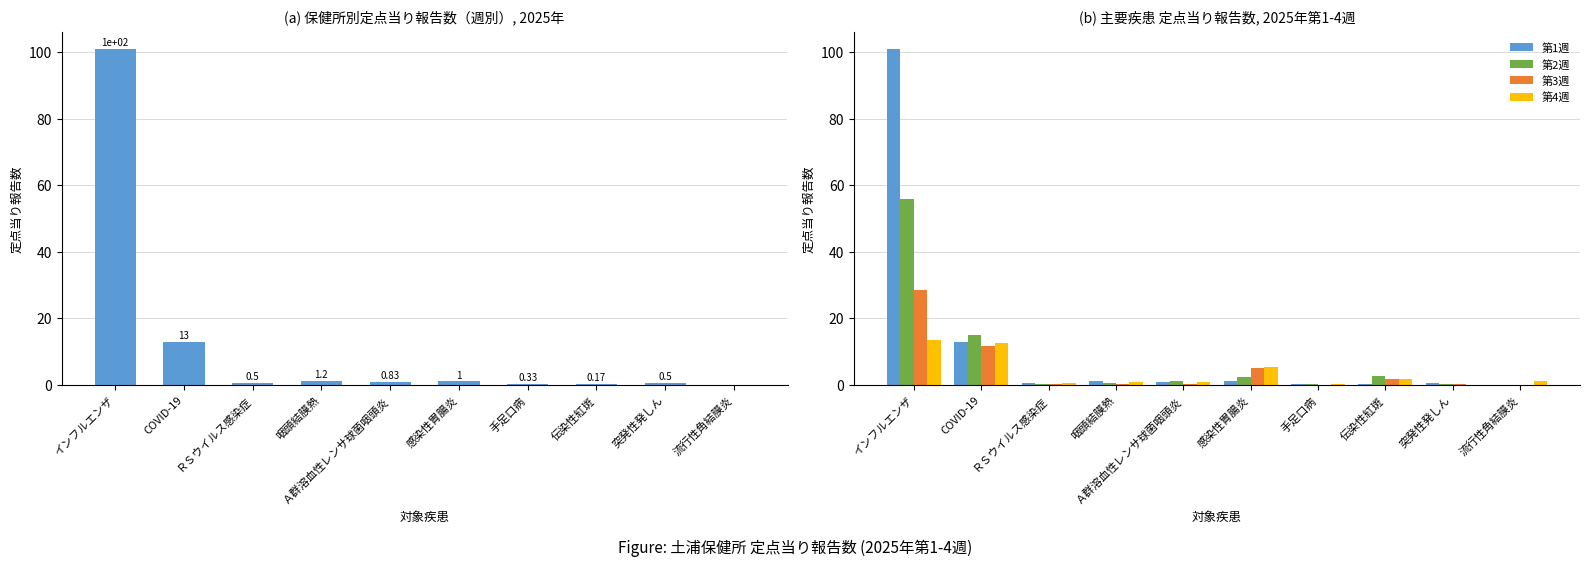

Which series has the largest total across all categories?

第1週